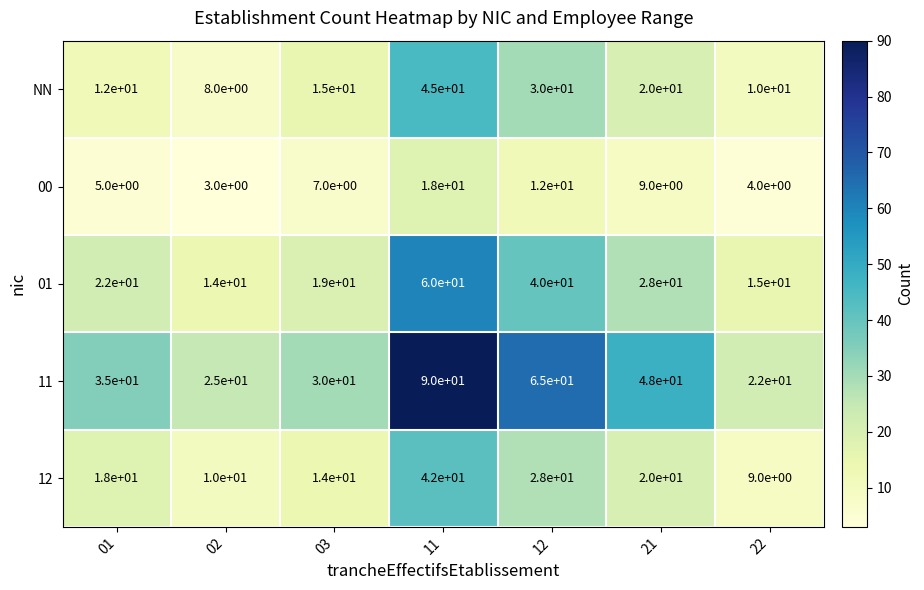

What is the difference between the second highest and minimum values in the 11 series?

43